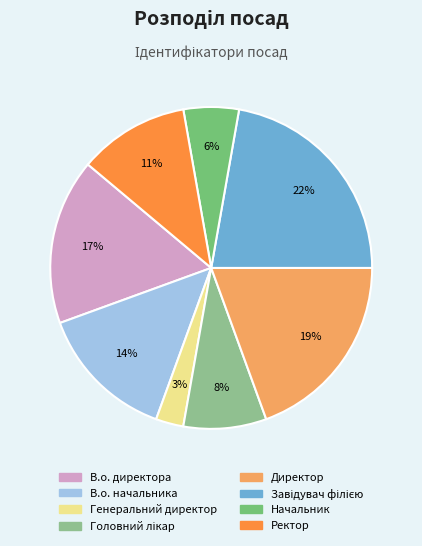

Between Начальник and Ректор, which is larger?

Ректор